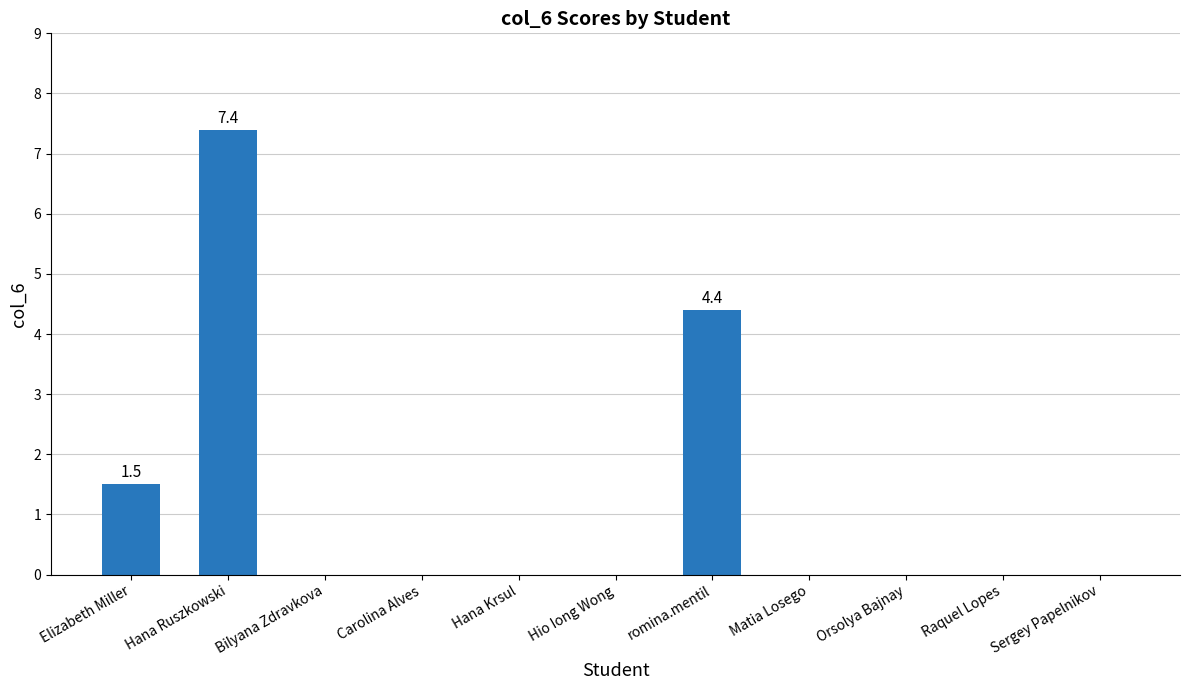

What is the change in value from Elizabeth Miller to Raquel Lopes?

-1.5